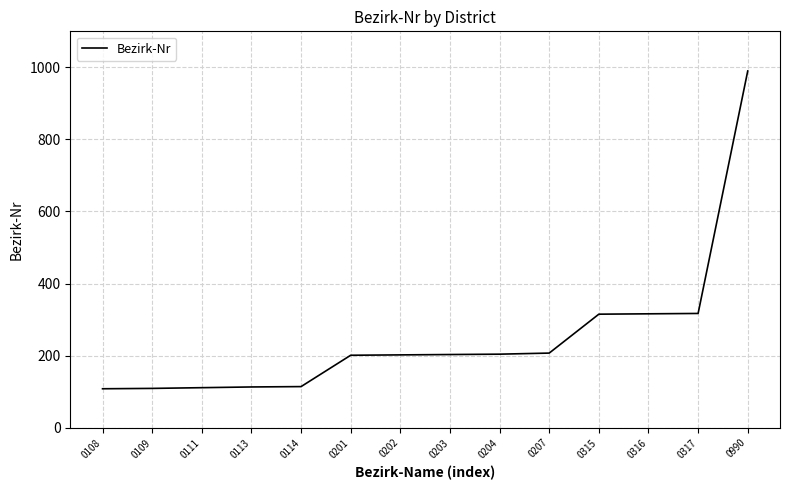

What is the greatest value displayed?

990